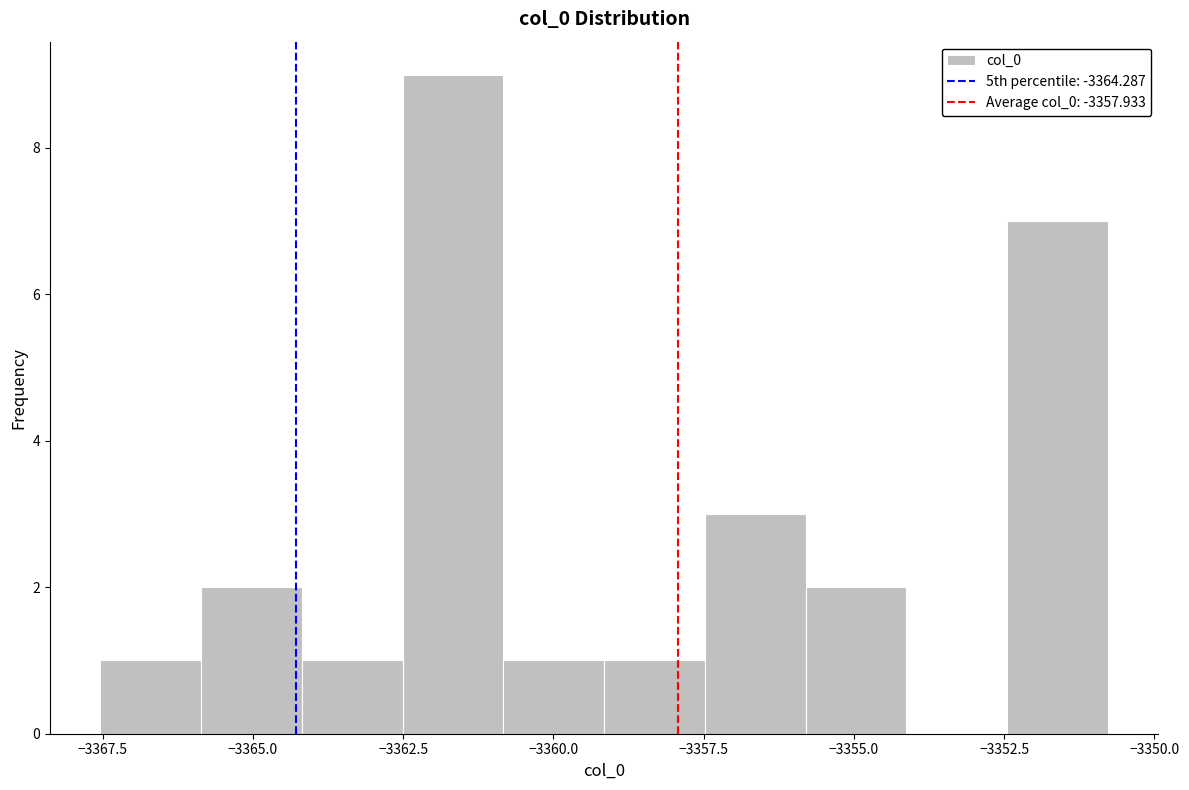

Read against the x-axis, roughly where is the centre of the tallest bar?

-3361.5